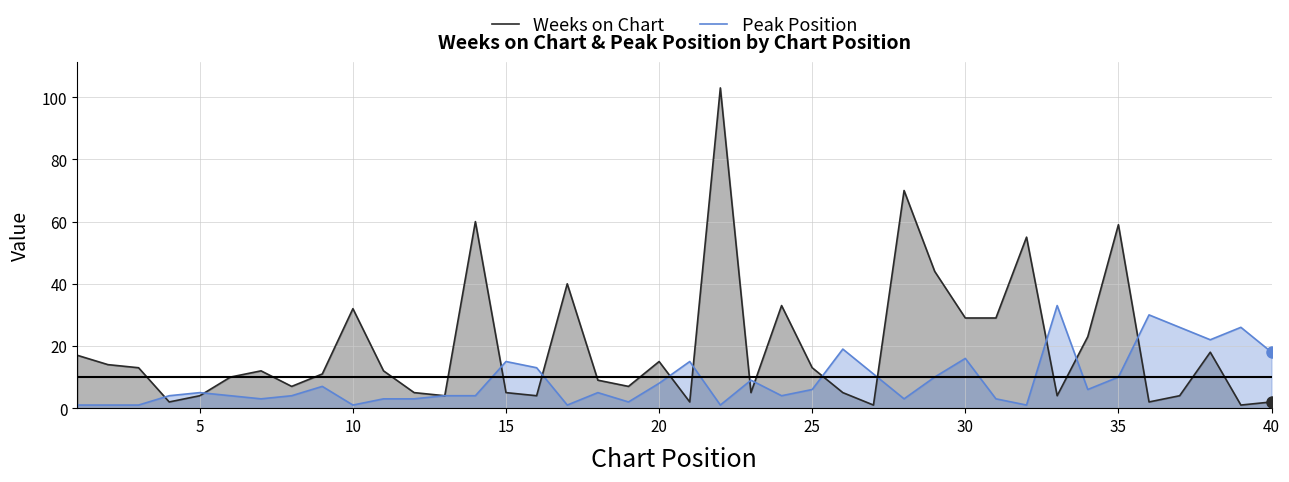

Which series has the widest spread of values?

Weeks on Chart